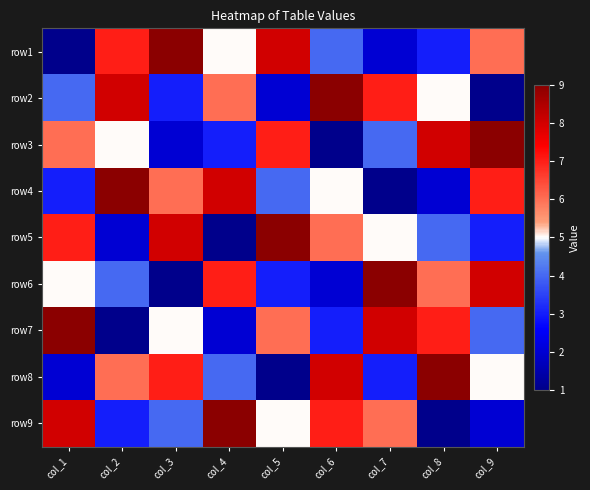

At how many categories does at least one series exceed 7?

9